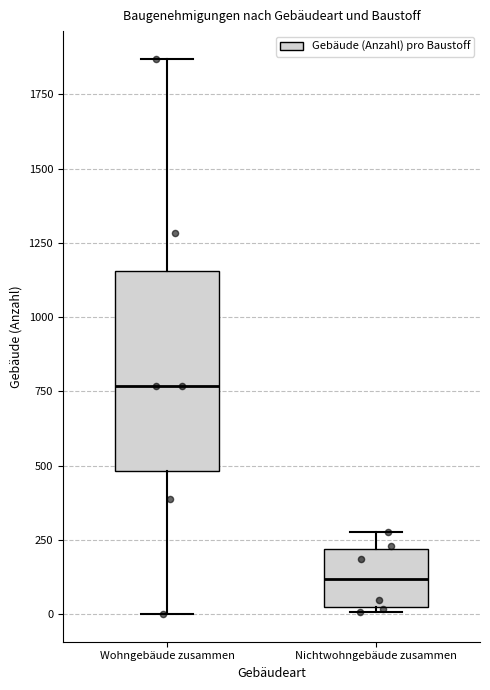

Comparing the boxes themselves (not the whiskers), which one is the tallest?

Wohngebäude zusammen